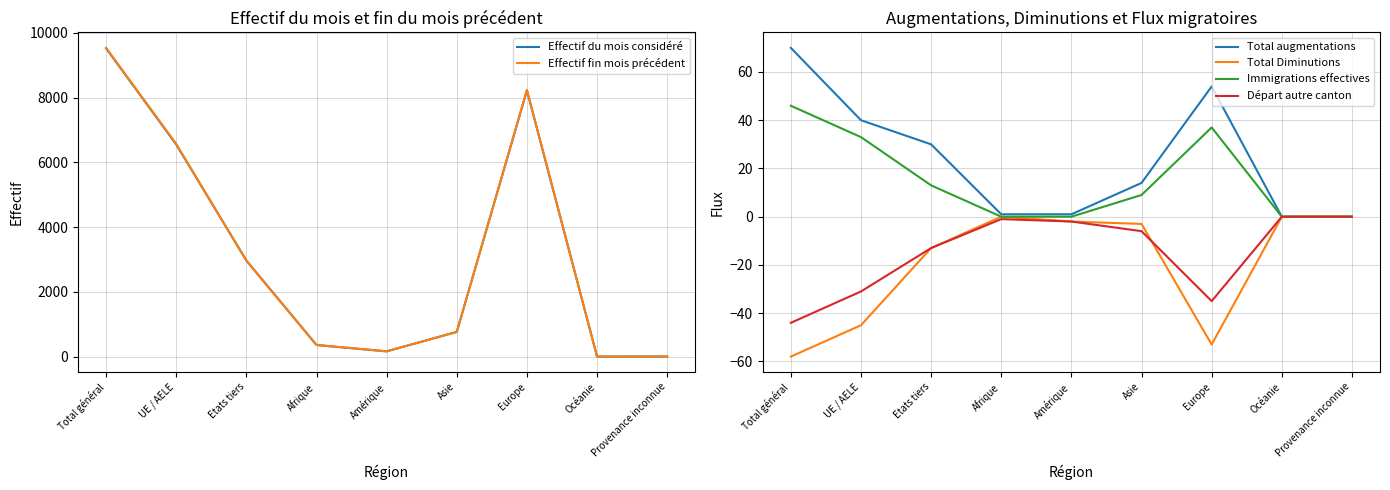

Reading left to right, what are all the values shown in this chart?

Effectif du mois considéré: 9524	6553	2971	361	164	767	8223	3	6
Effectif fin mois précédent: 9538	6573	2965	361	166	762	8240	3	6
Total augmentations: 70	40	30	1	1	14	54	0	0
Total Diminutions: -58	-45	-13	0	-2	-3	-53	0	0
Immigrations effectives: 46	33	13	0	0	9	37	0	0
Départ autre canton: -44	-31	-13	-1	-2	-6	-35	0	0